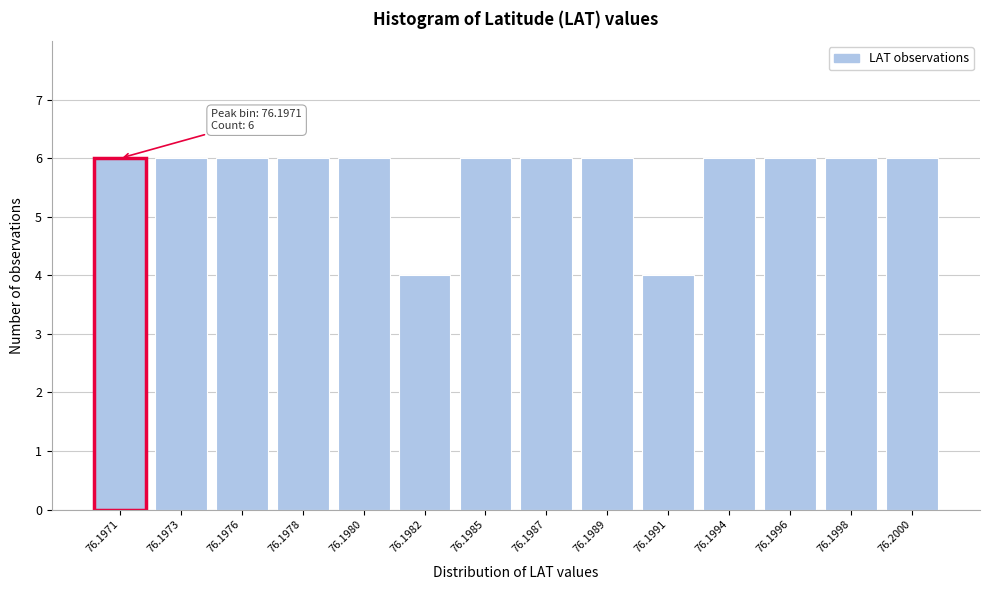

Reading left to right, what are all the values shown in this chart?

6	6	6	6	6	4	6	6	6	4	6	6	6	6